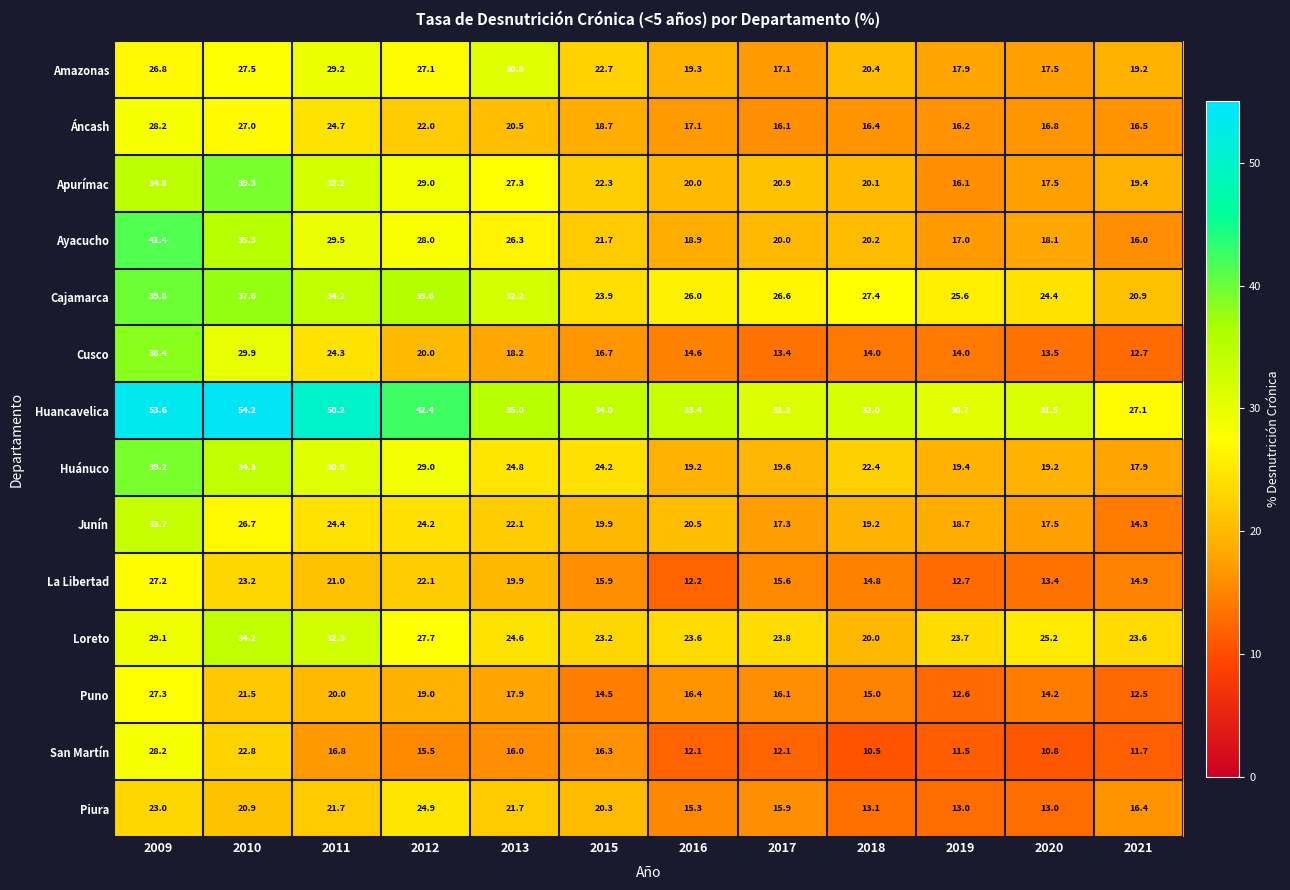

What is the minimum value shown in the chart?

10.5